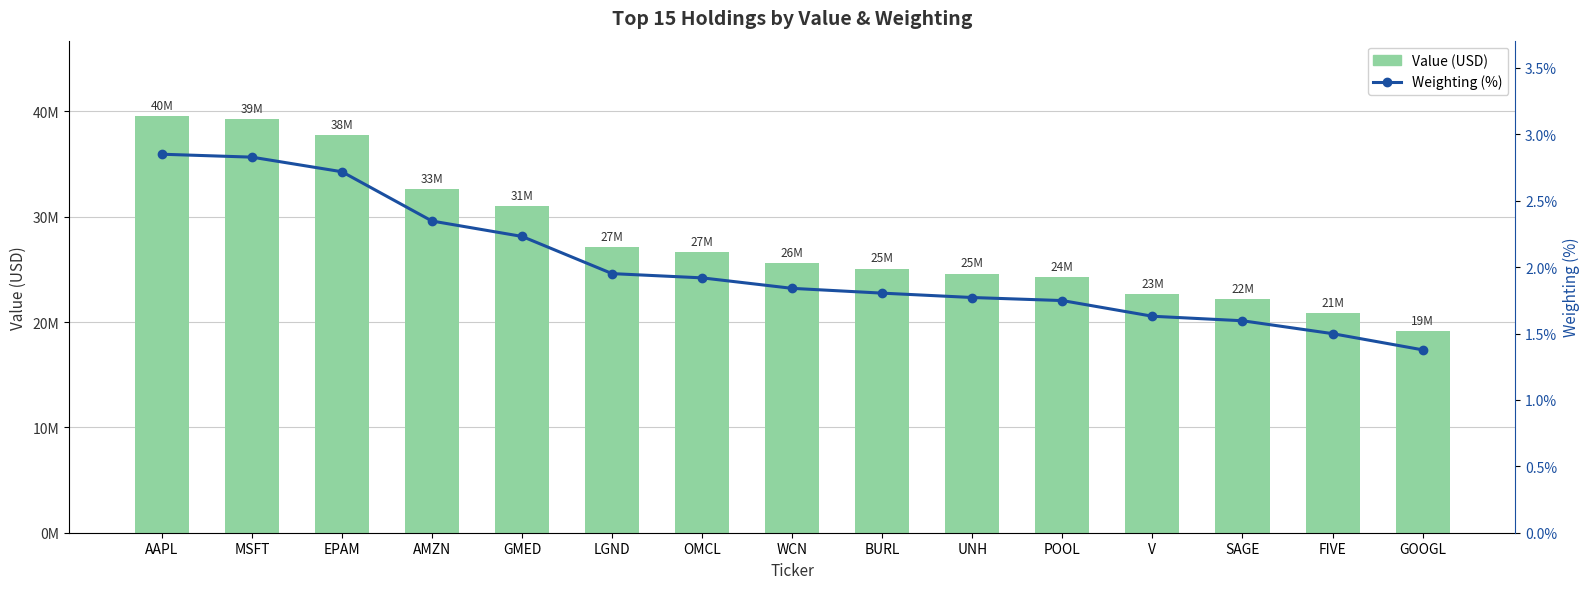

What is the sum of the Value (USD) values at MSFT and GOOGL?

58427000.0